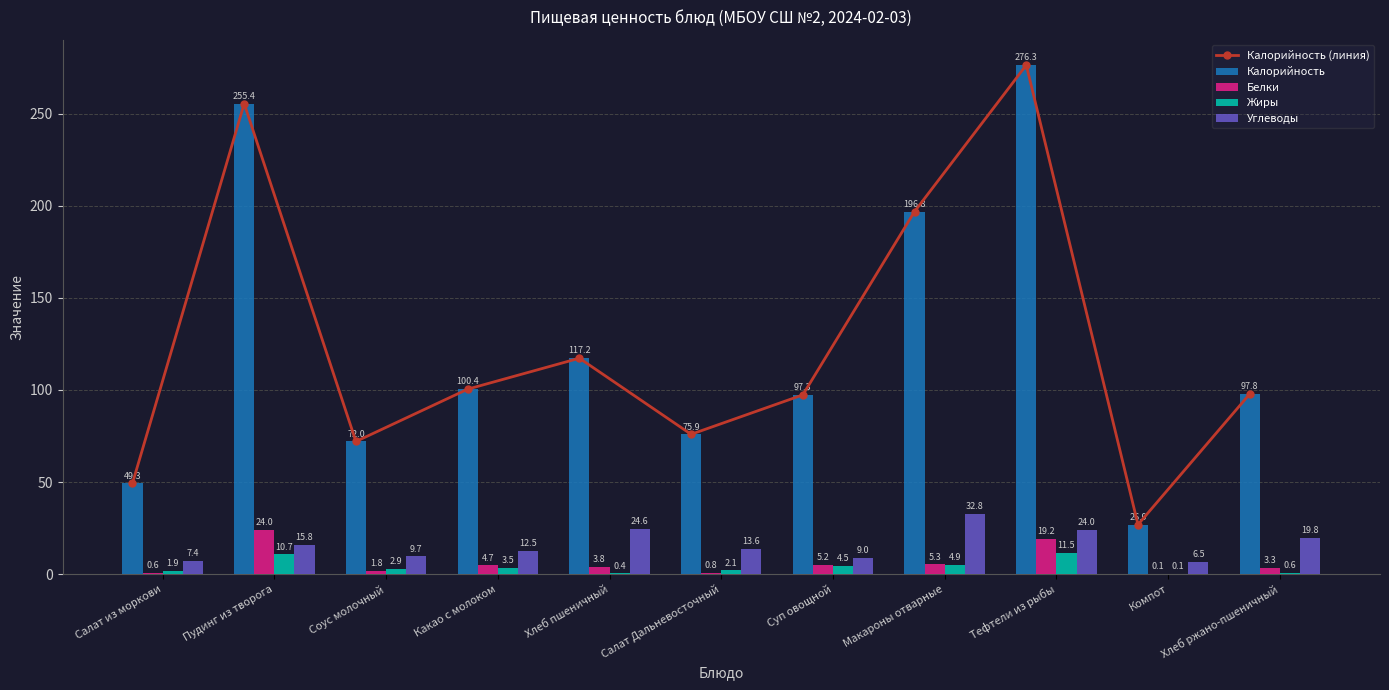

What is the label of the 10th bar from the left?

Компот